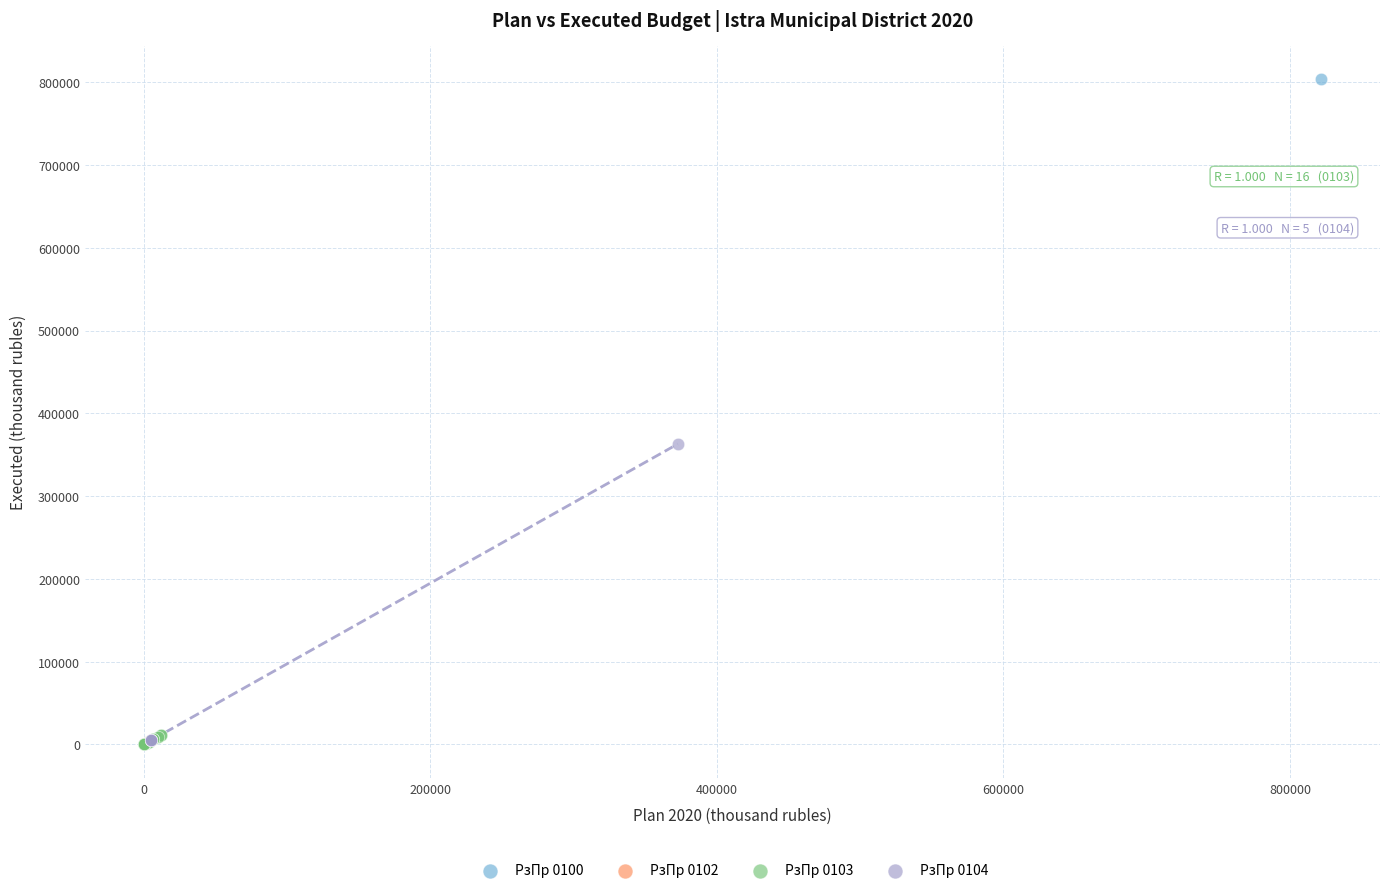

Which series reaches the maximum Y coordinate?

РзПр 0100